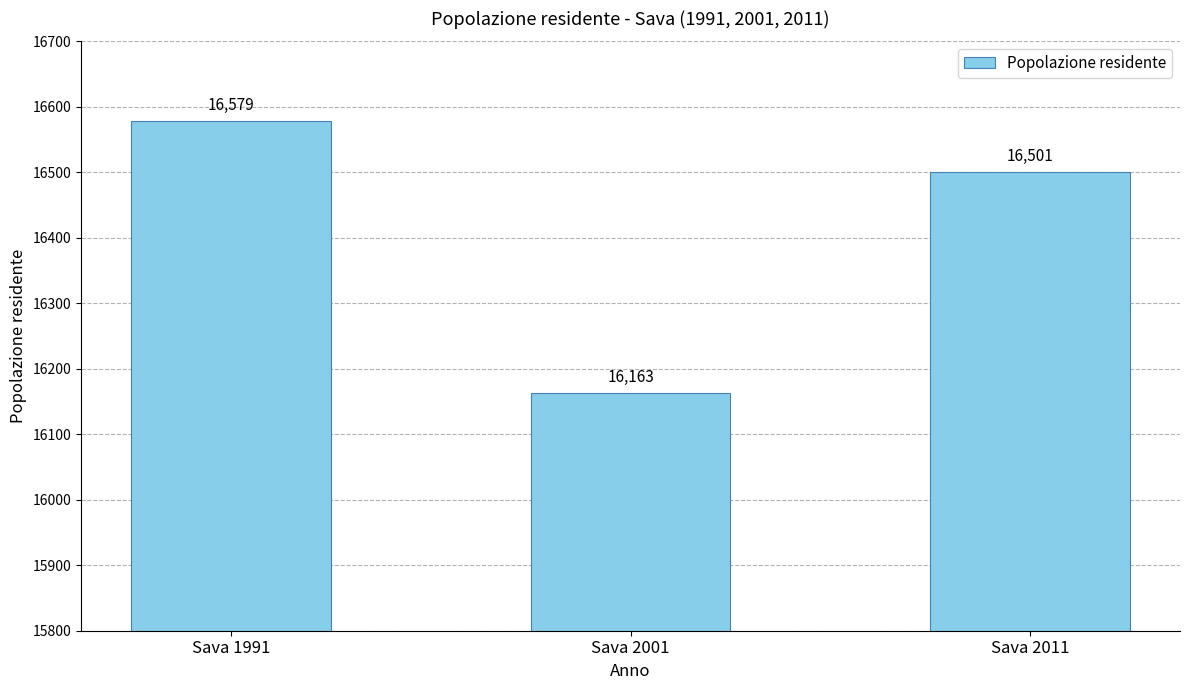

How many data points are less than 16501?

1